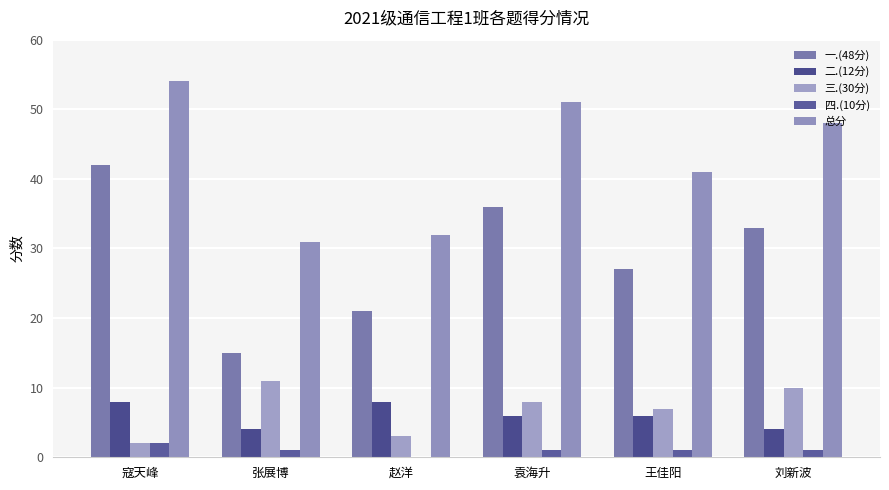

How many groups of bars are there?

6